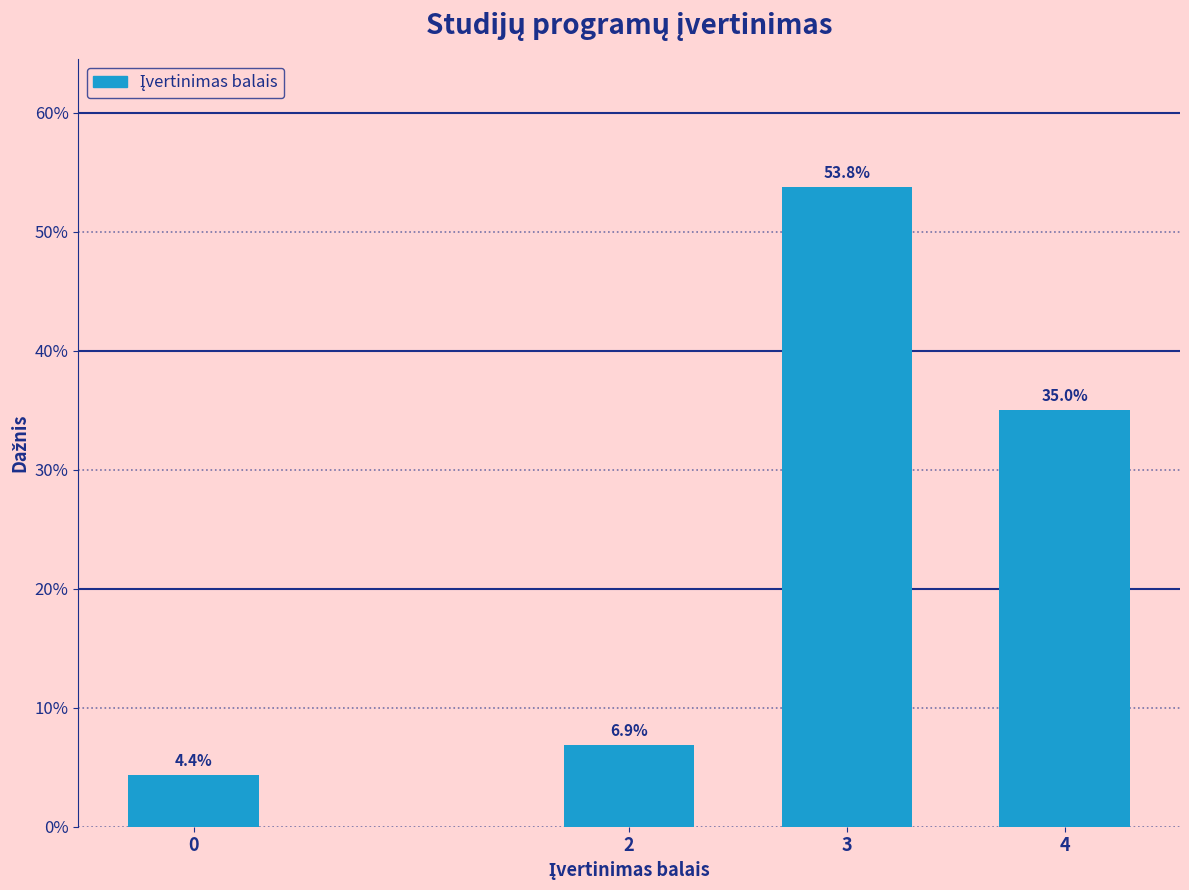

Reading left to right, extract all data points from this chart.

4.4	6.9	53.8	35.0